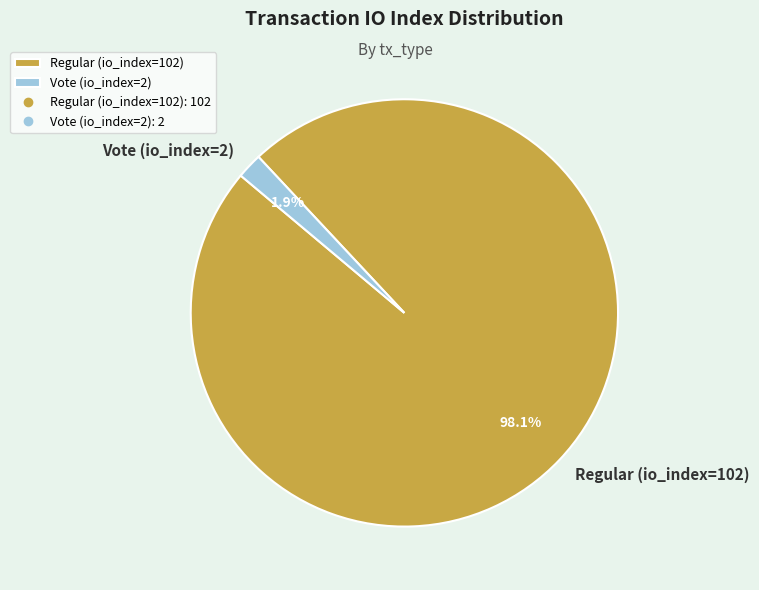

Is it true that Regular (io_index=102) is 98% of the pie?

True